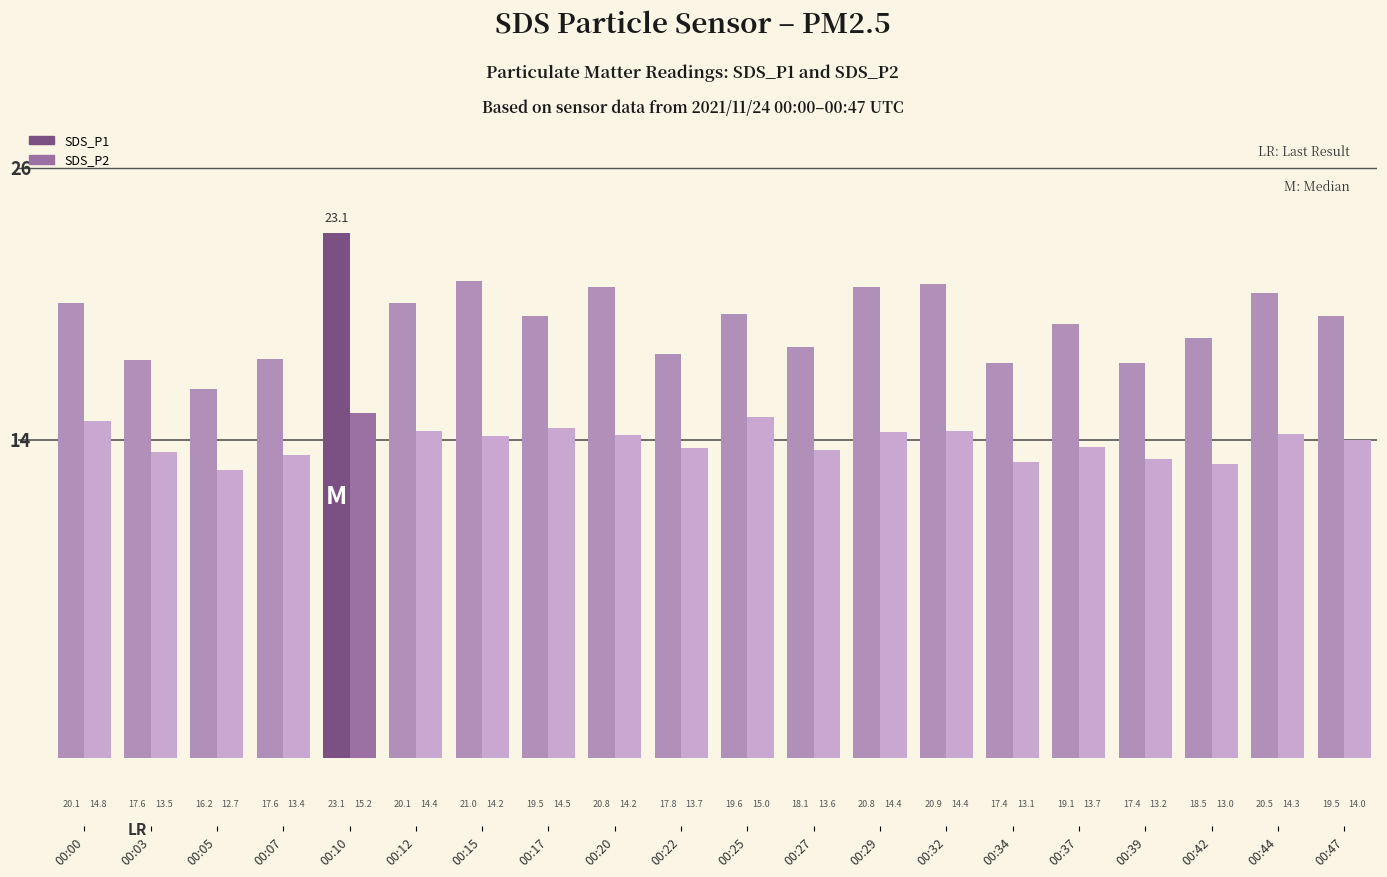

List the series in order of their peak value, highest first.

SDS_P1, SDS_P2